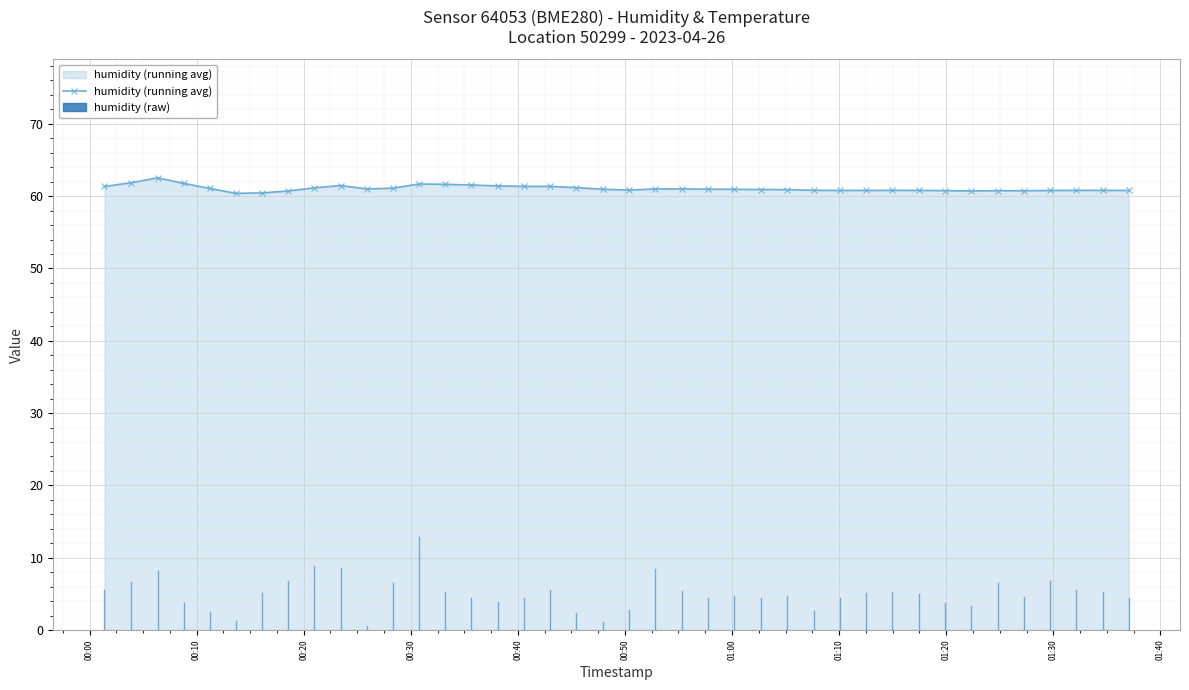

What is the maximum value for humidity (running avg)?

62.5